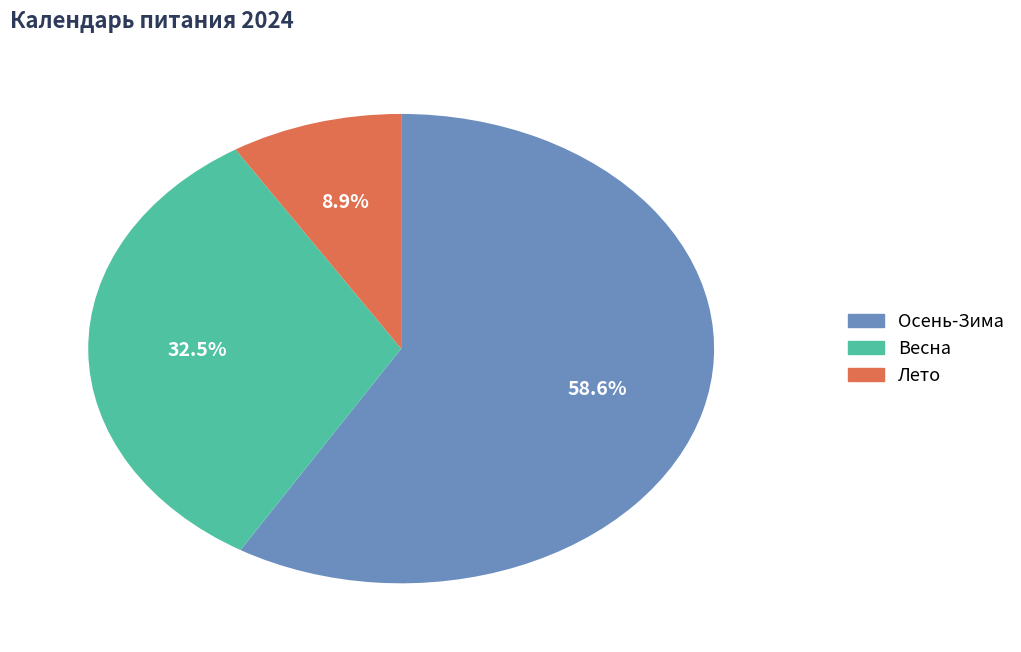

What percentage is NOT represented by Осень-Зима?

41.4%